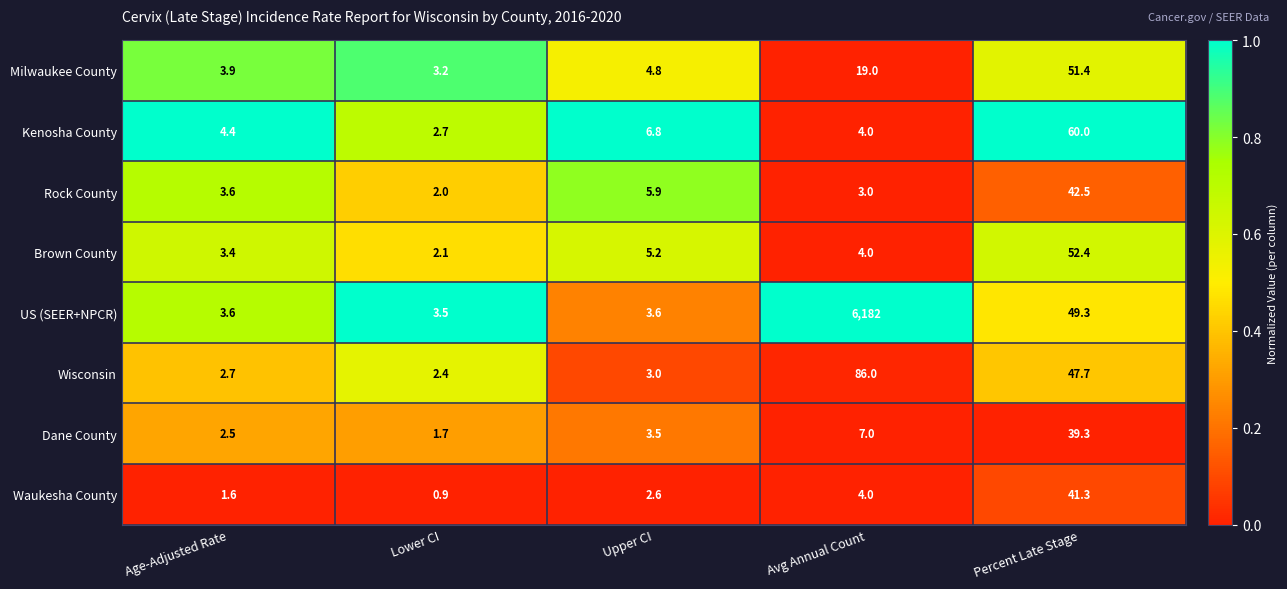

What is the difference between the highest and lowest values at Lower CI?

2.6